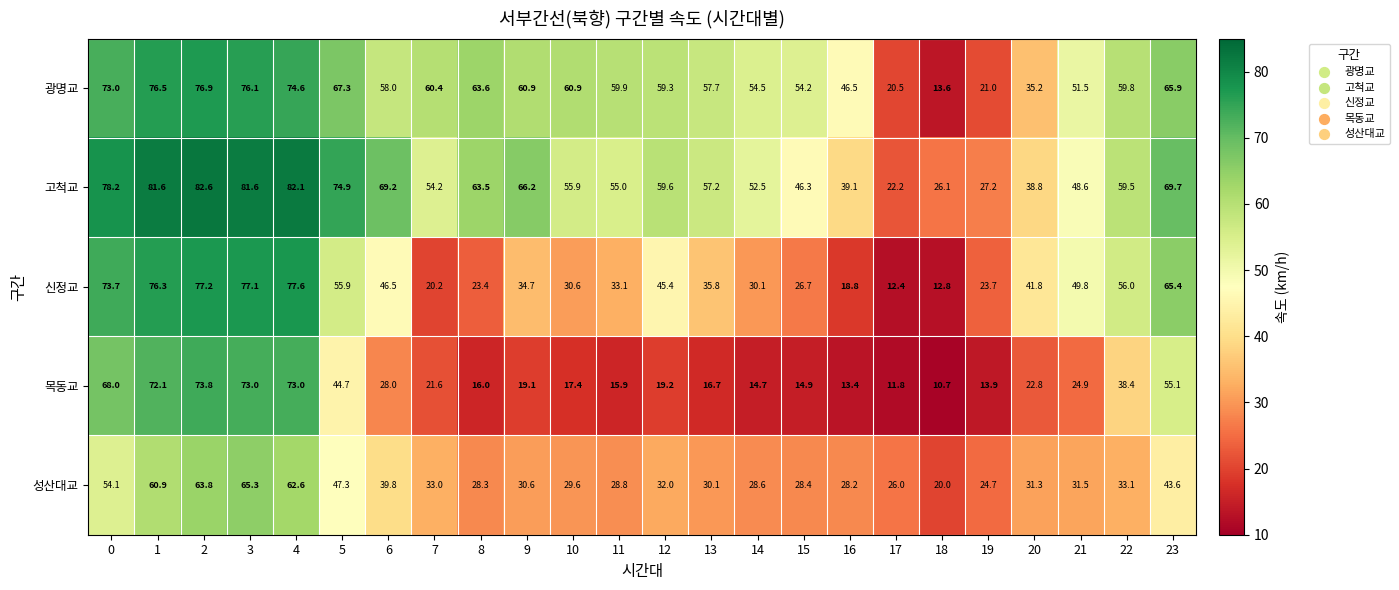

List the series in order of their peak value, lowest first.

성산대교, 목동교, 광명교, 신정교, 고척교